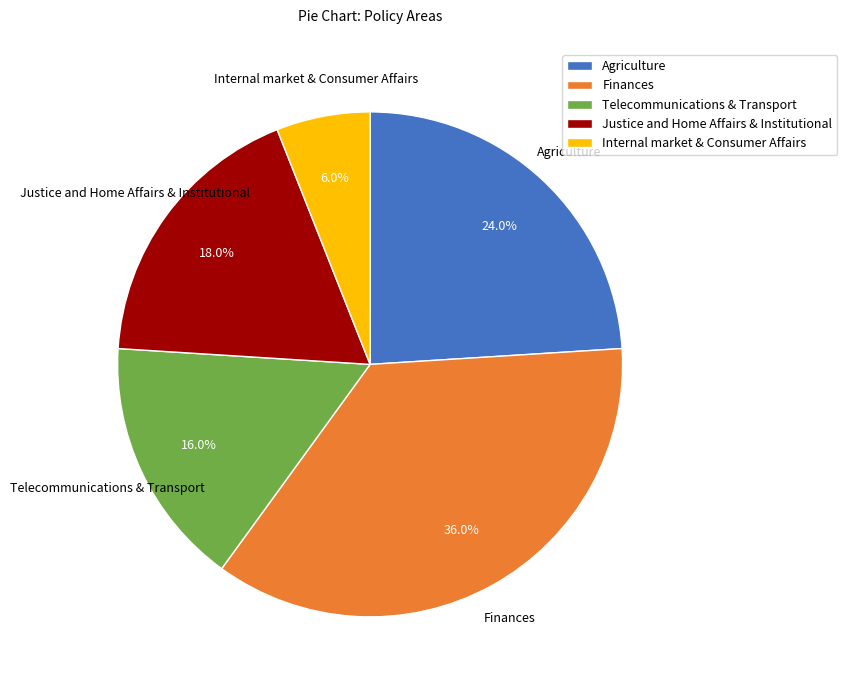

To the nearest percent, what portion does Justice and Home Affairs & Institutional represent?

18%